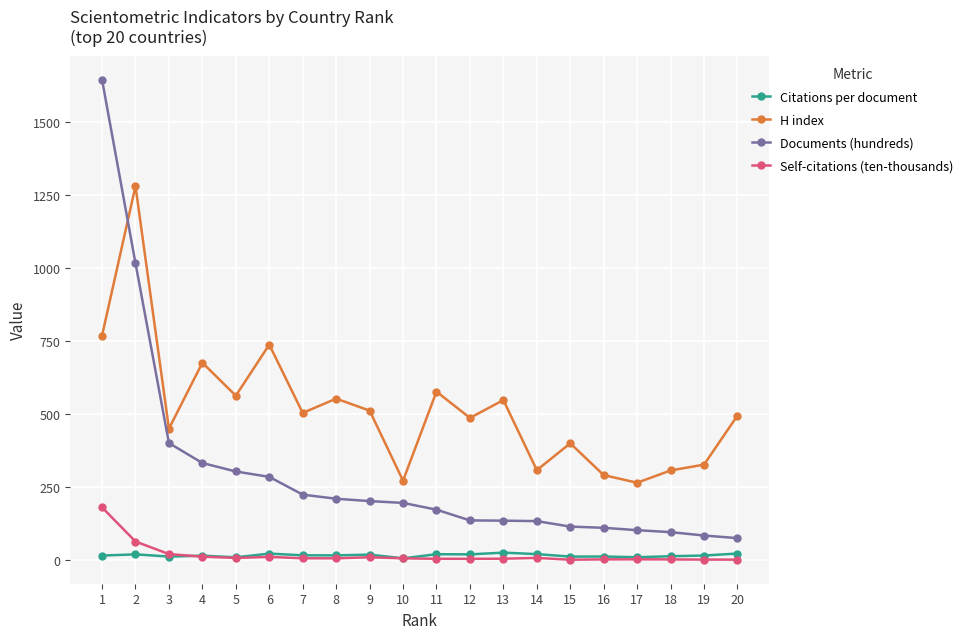

Which category has the highest value in the Self-citations (ten-thousands) series?

1